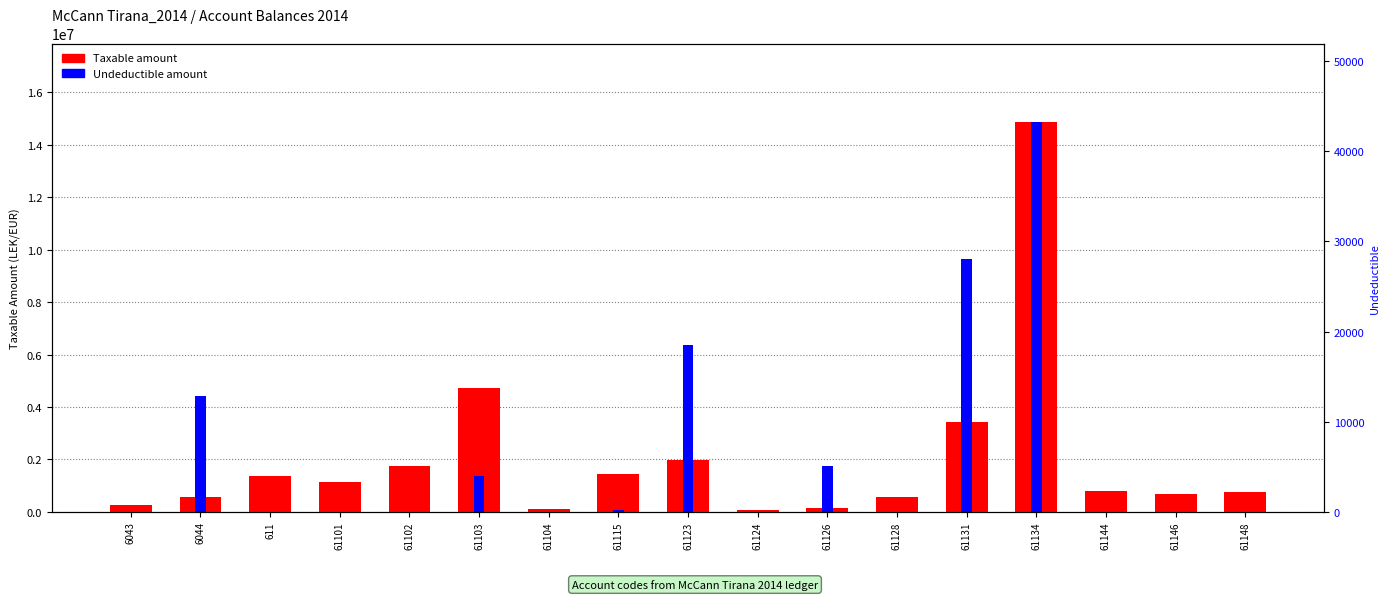

Does the chart contain any negative values?

No